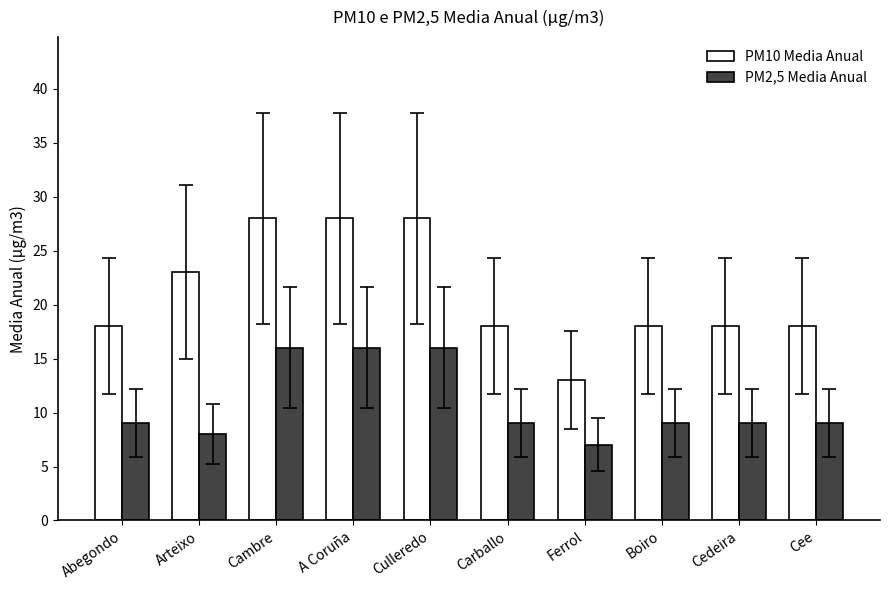

What is the difference between the maximum and minimum values in the PM2,5 Media Anual series?

9